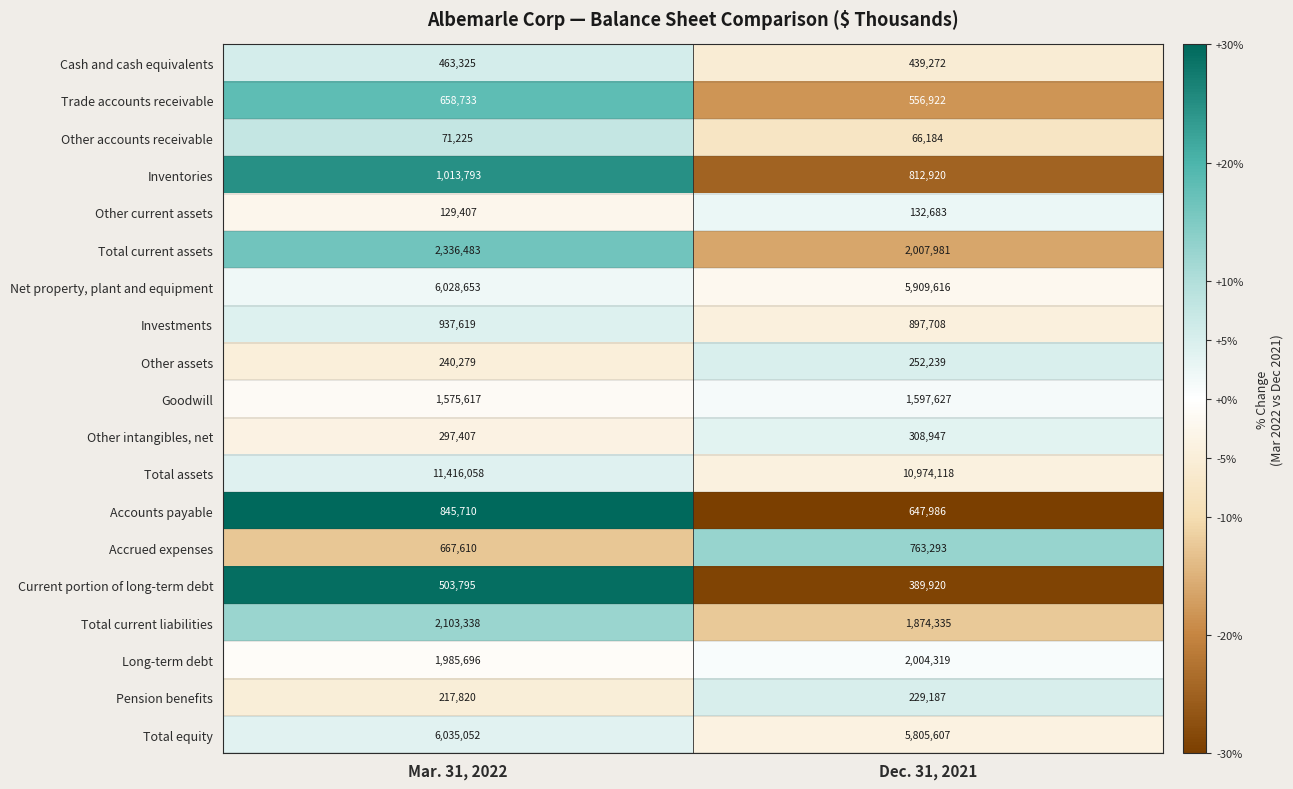

What is the difference between the Accounts payable values at Dec. 31, 2021 and Mar. 31, 2022?

197724